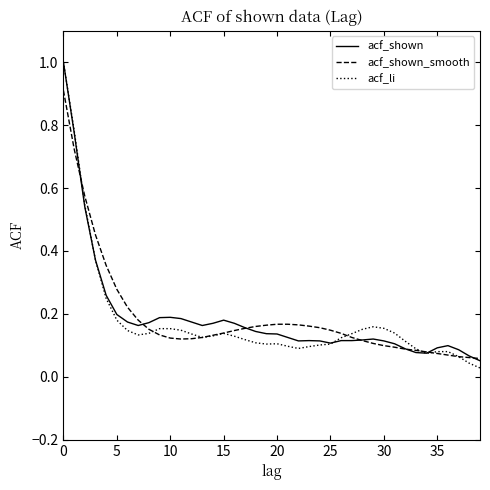

What is the maximum value for acf_shown?

1.0